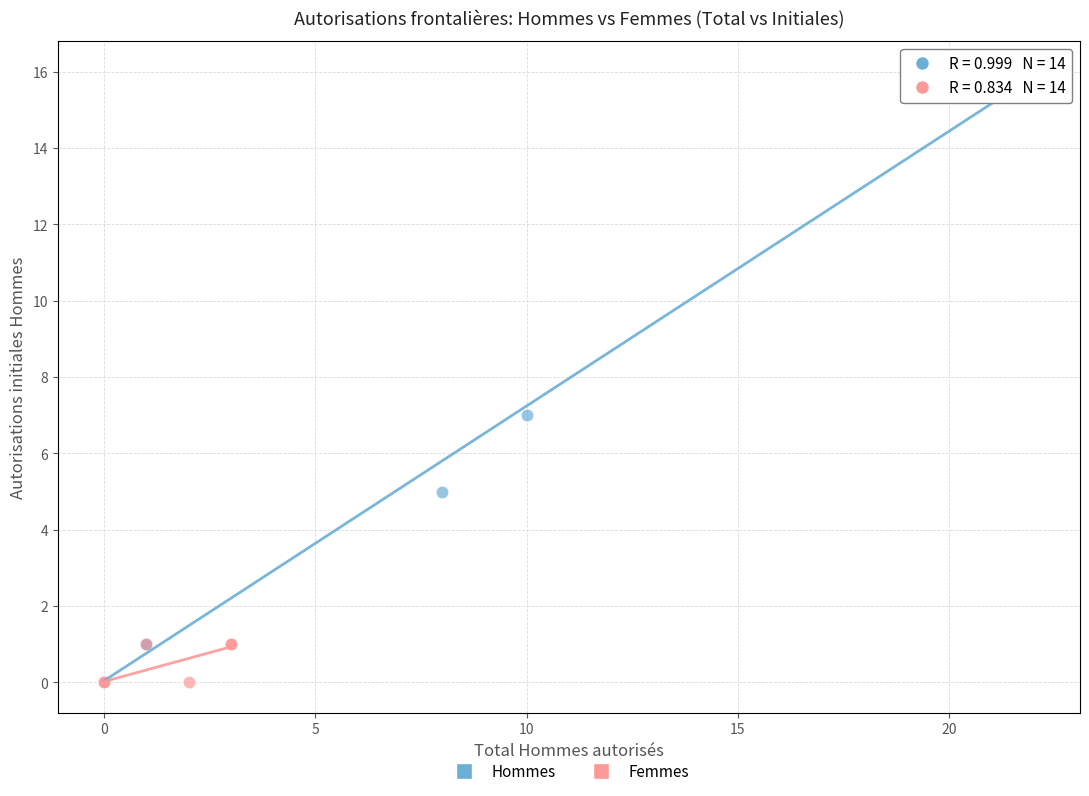

Which series has the widest spread of Y values?

Hommes